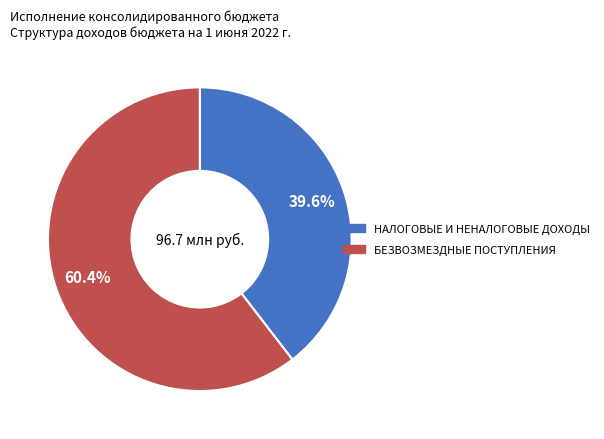

Which has a higher value, БЕЗВОЗМЕЗДНЫЕ ПОСТУПЛЕНИЯ or НАЛОГОВЫЕ И НЕНАЛОГОВЫЕ ДОХОДЫ?

БЕЗВОЗМЕЗДНЫЕ ПОСТУПЛЕНИЯ